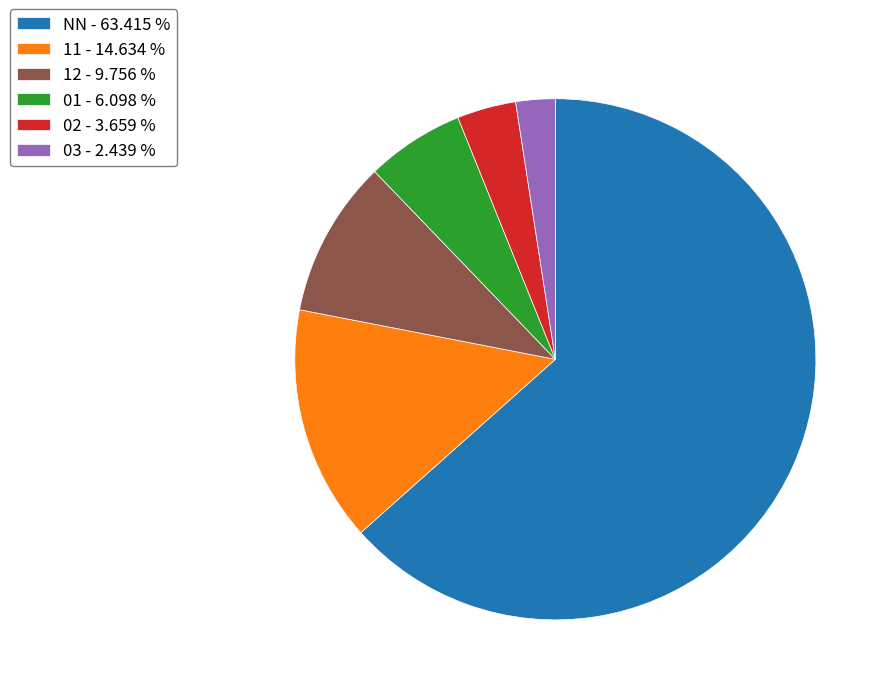

Which has a higher value, NN or 02?

NN